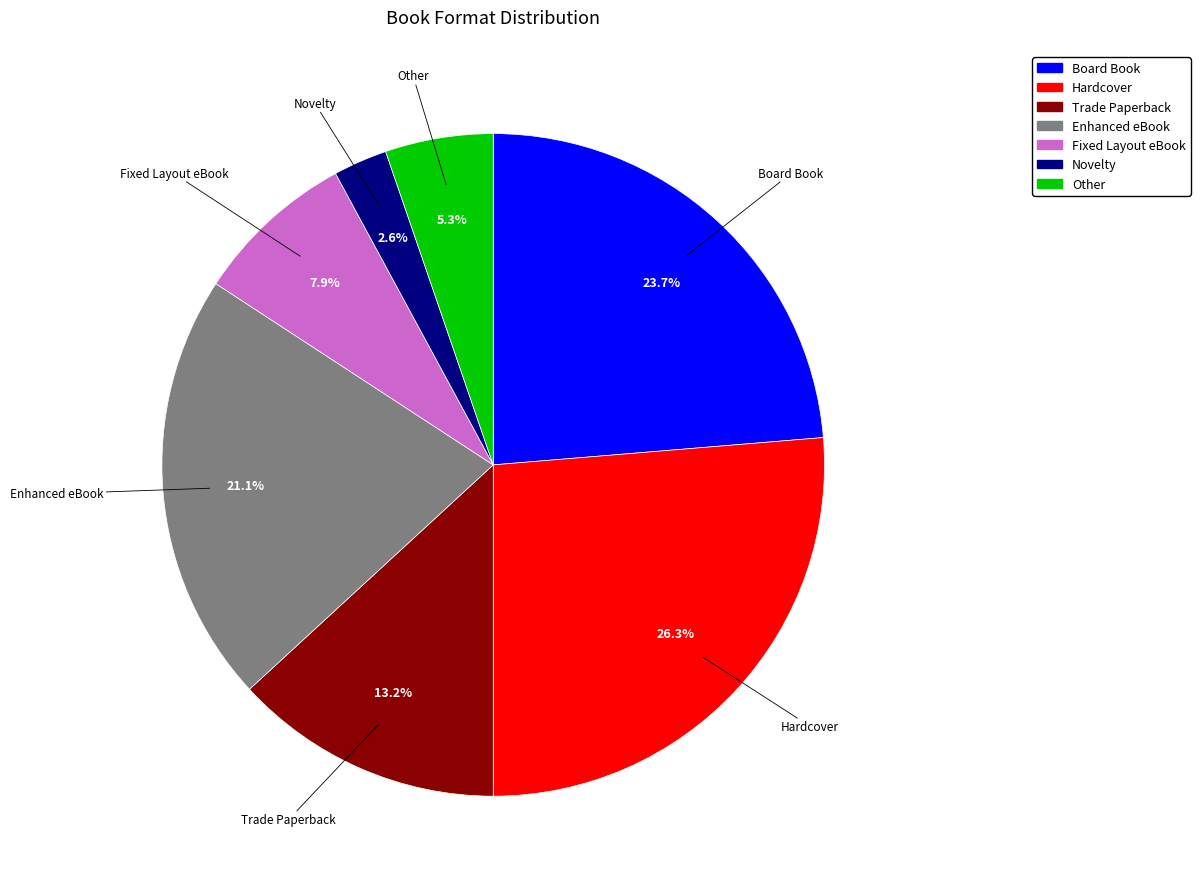

Which has a higher value, Hardcover or Novelty?

Hardcover